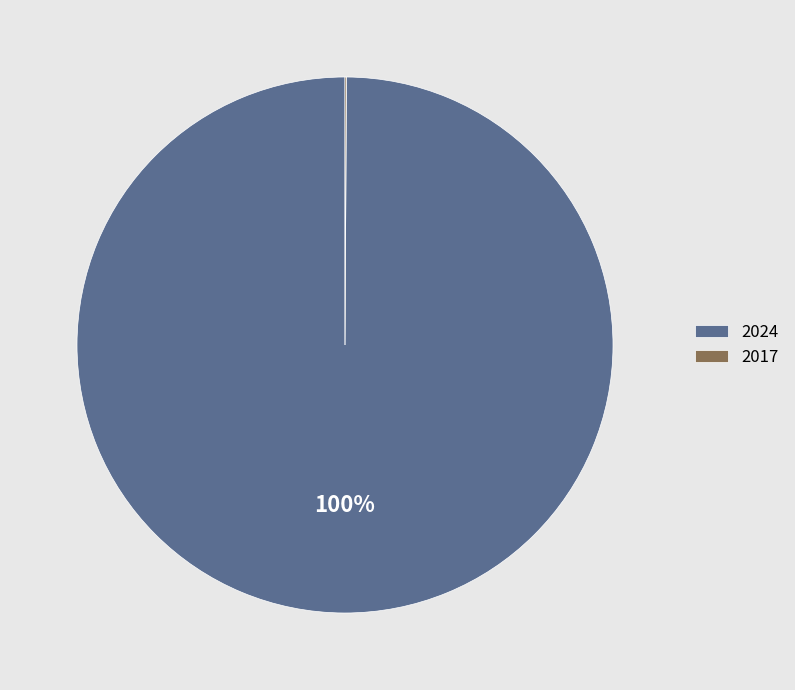

Which category has the biggest portion of the pie?

2024